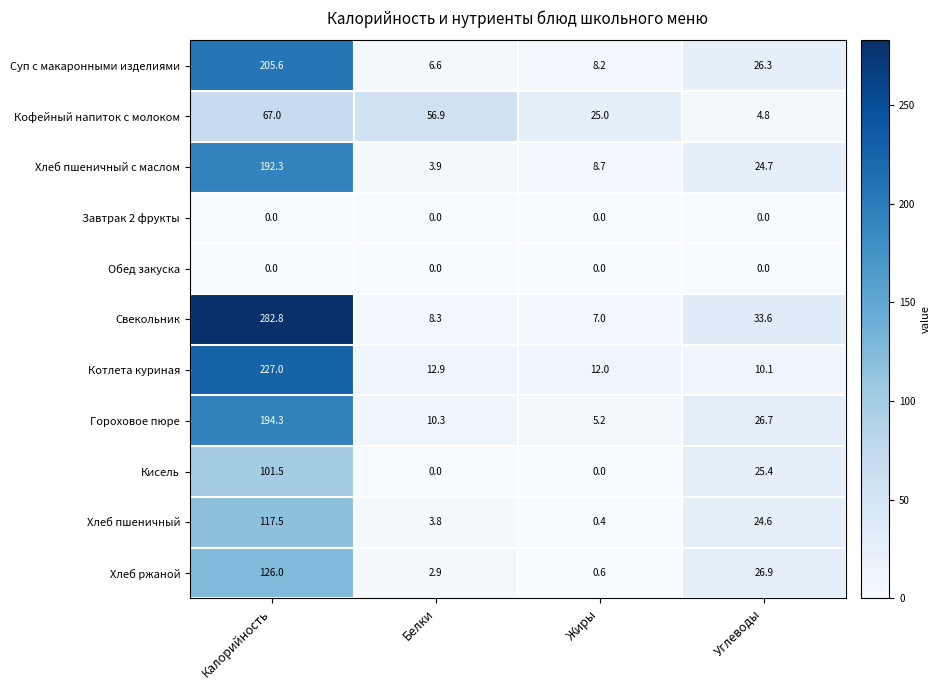

The Хлеб ржаной series shows 126.0 at Калорийность. True or false?

True